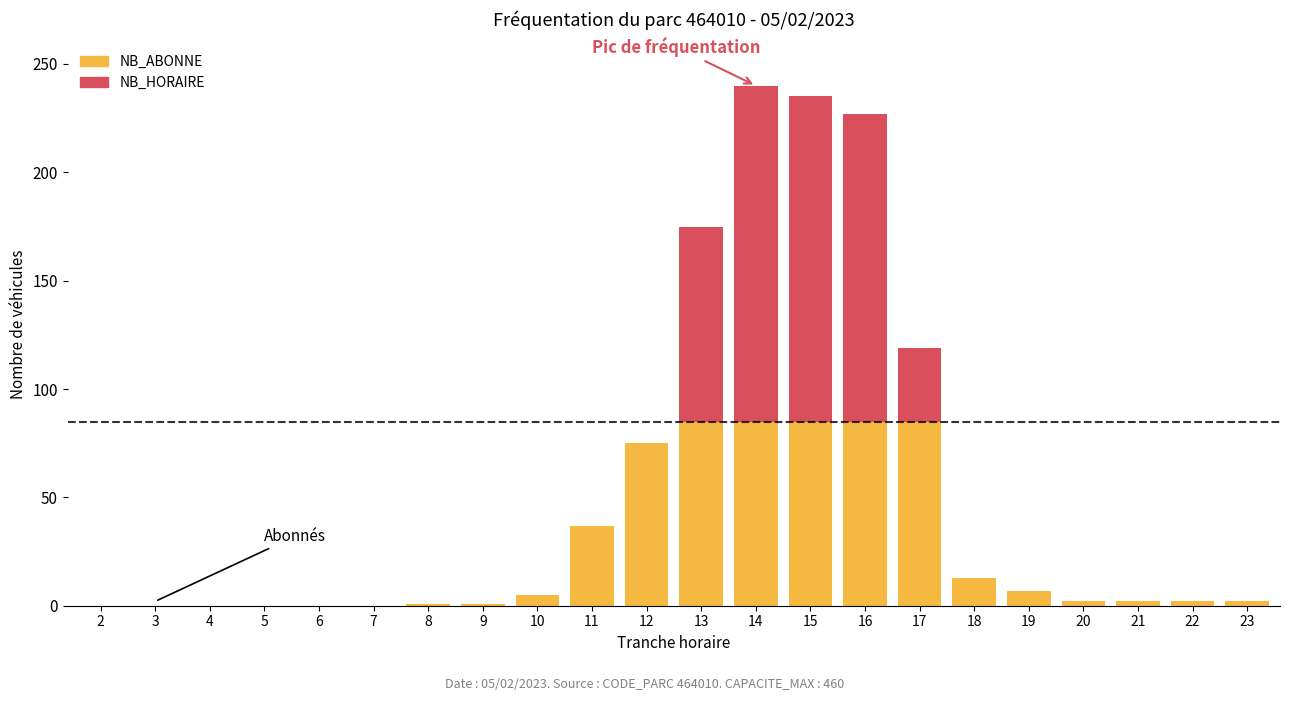

What is the highest value of the NB_ABONNE series?

85